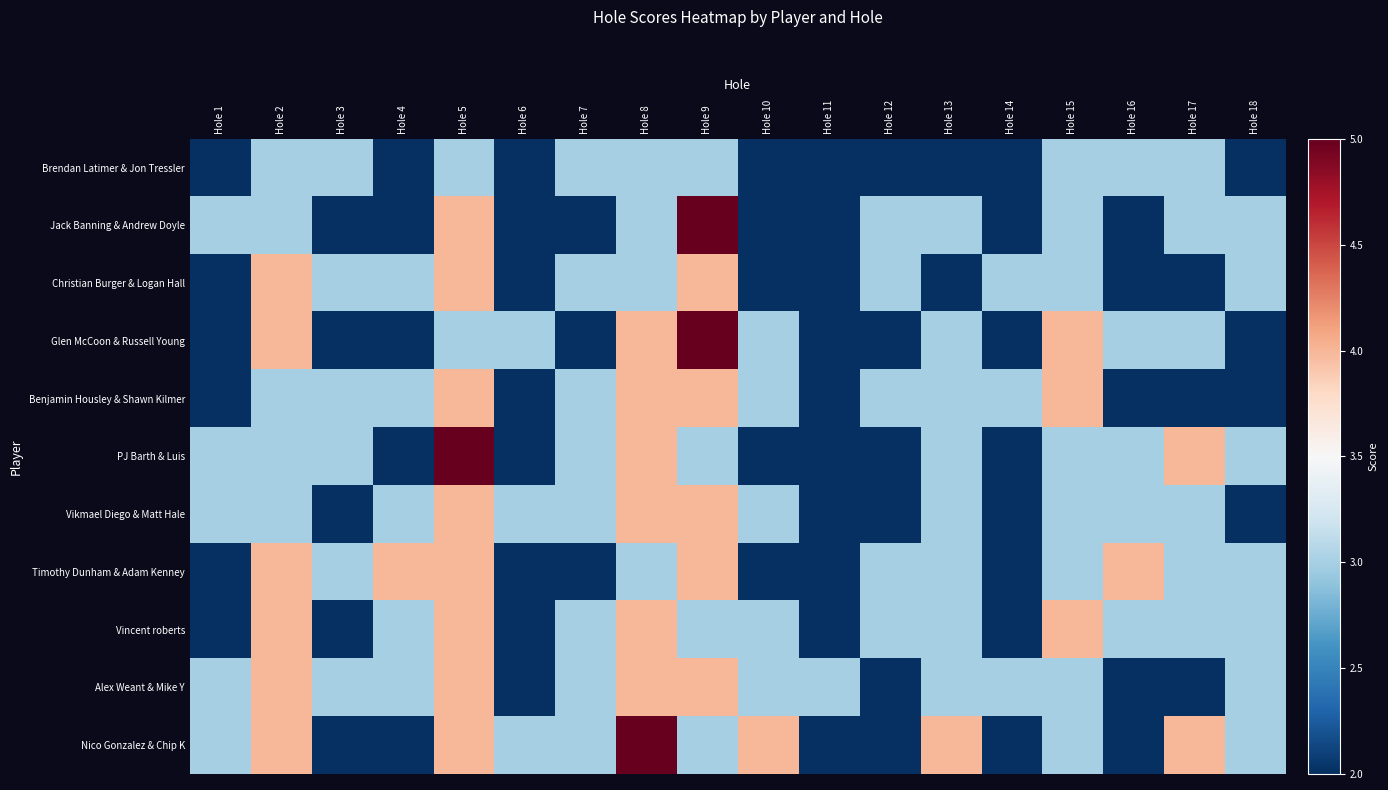

At how many categories does at least one series exceed 4?

3